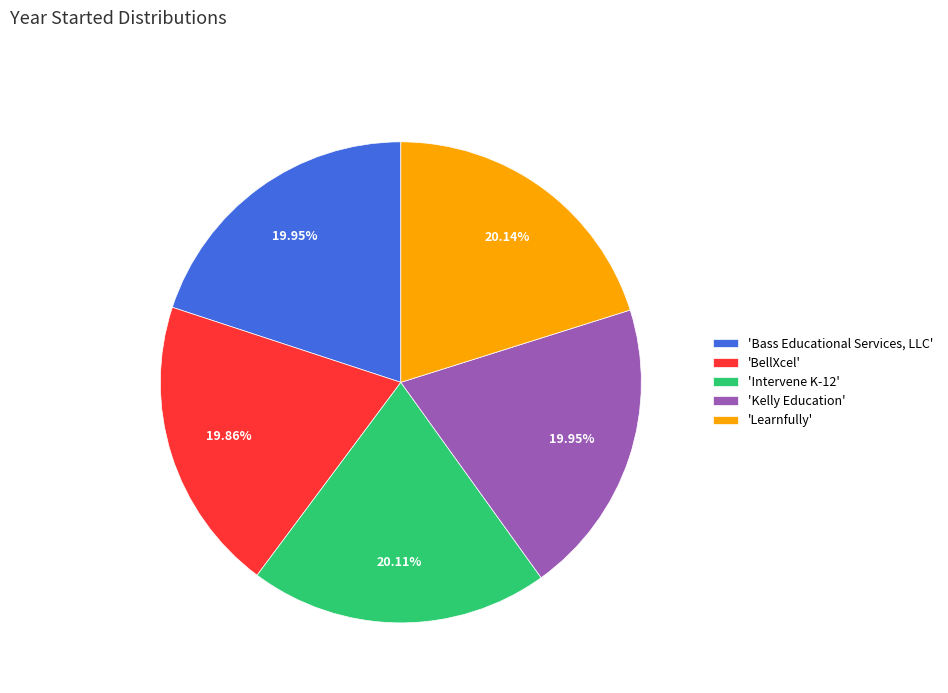

Is the sum of 'BellXcel' and 'Learnfully' greater than half?

No